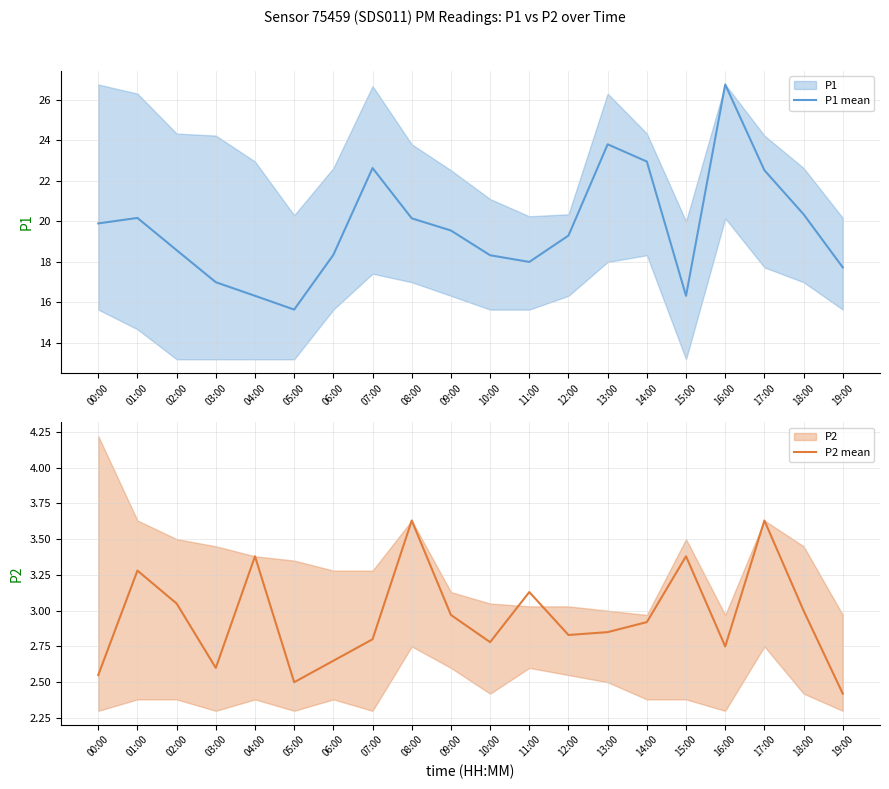

What is the minimum value shown in the chart?

2.4